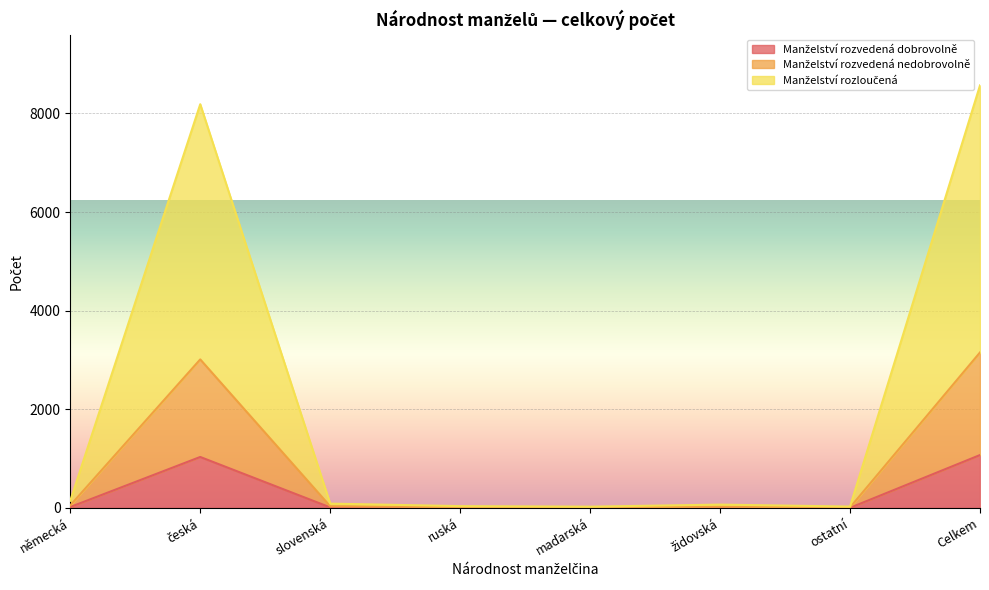

True or false: Manželství rozloučená and Manželství rozvedená dobrovolně cross at least once.

False